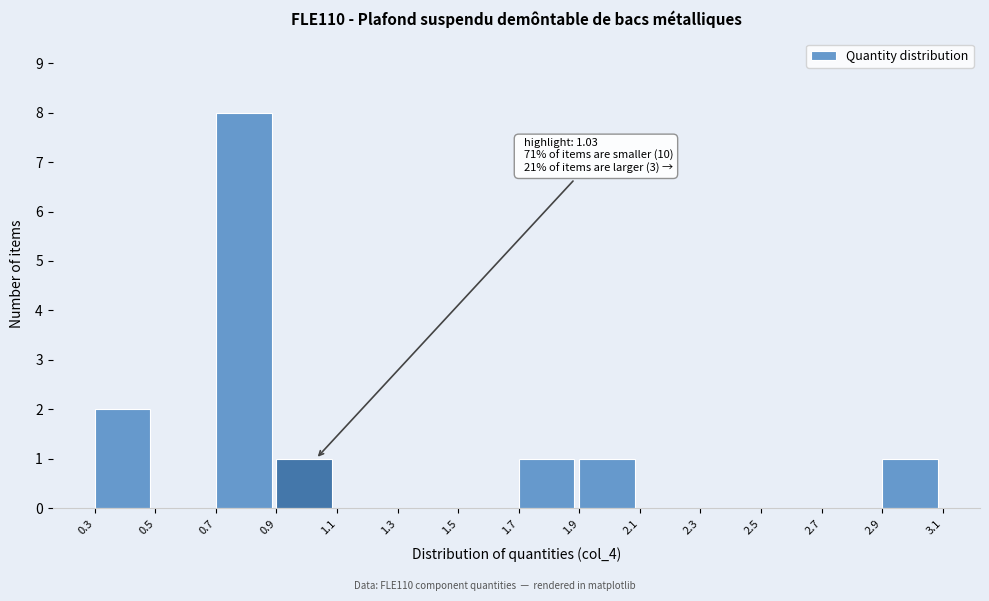

Which range on the x-axis has the tallest bar?

0.7 to 0.9